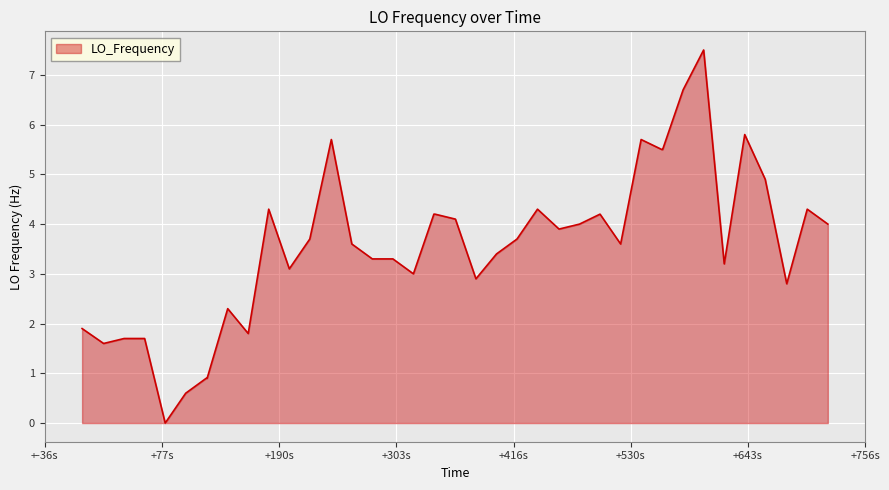

What is the difference between the maximum and minimum values?

7.5